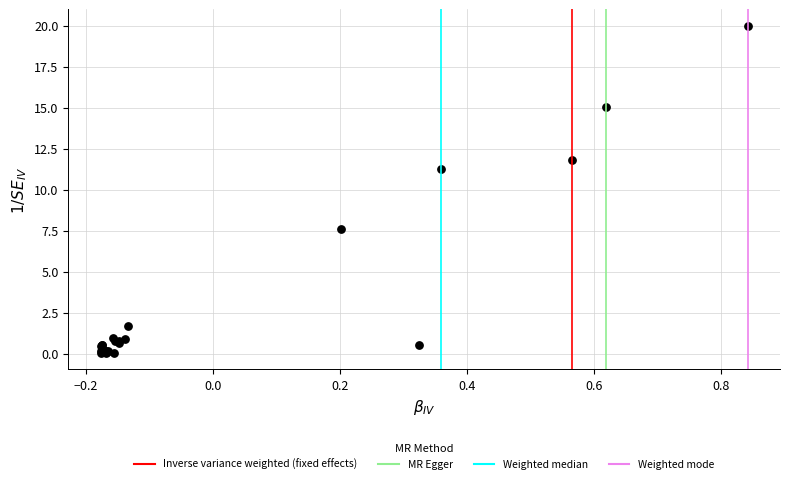

What Y value in the scatter plot is closest to 10?

11.2